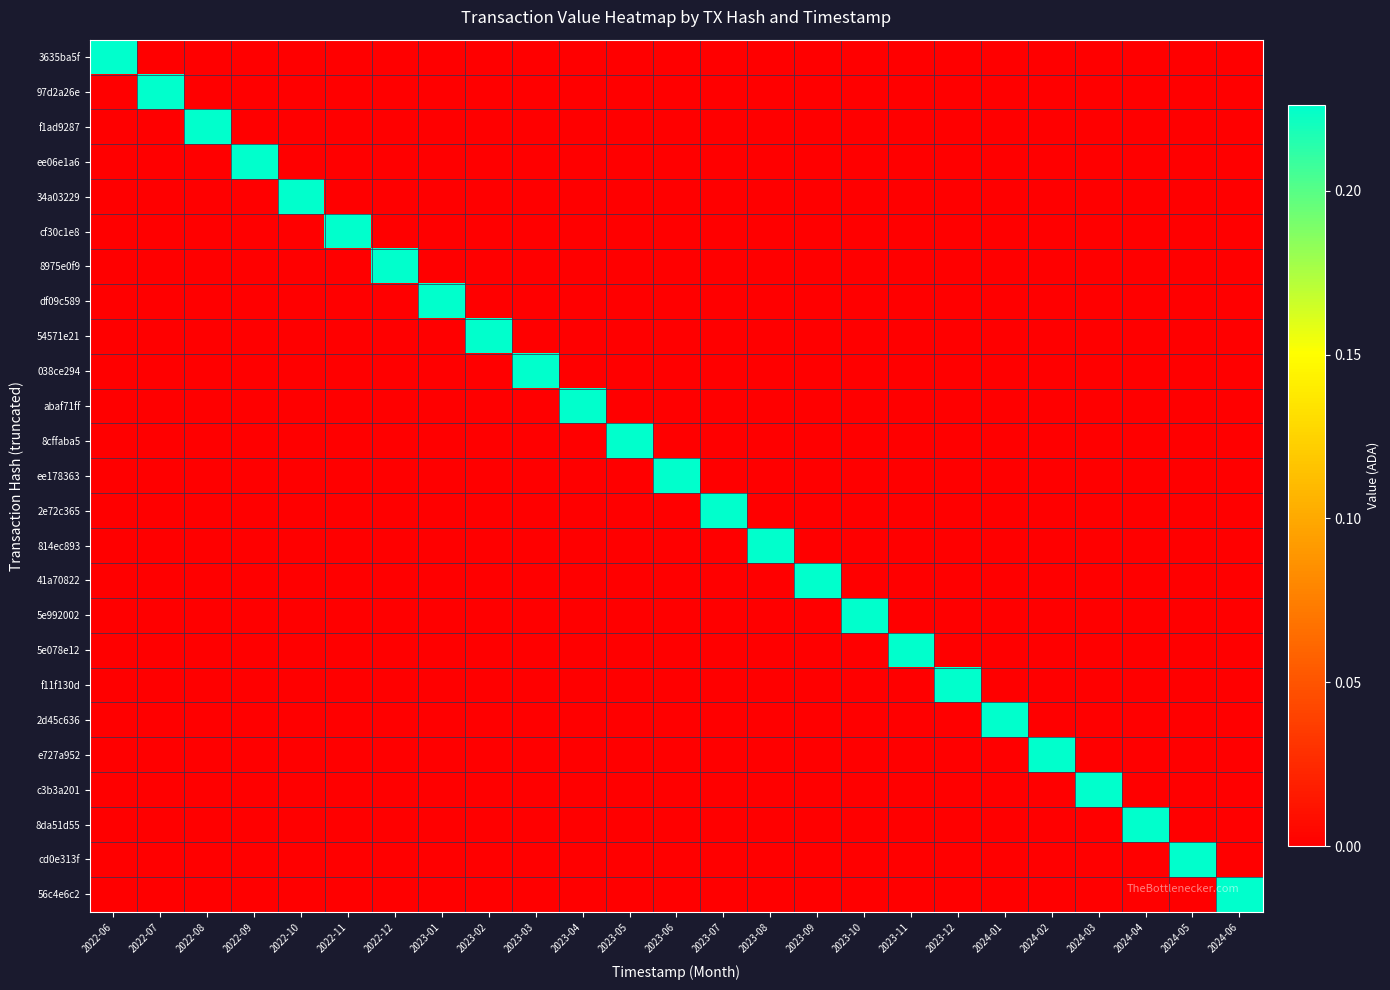

Reading left to right, extract all data points from this chart.

3635ba5f: 2022-06=0.2	2022-07=0.0	2022-08=0.0	2022-09=0.0	2022-10=0.0	2022-11=0.0	2022-12=0.0	2023-01=0.0	2023-02=0.0	2023-03=0.0	2023-04=0.0	2023-05=0.0	2023-06=0.0	2023-07=0.0	2023-08=0.0	2023-09=0.0	2023-10=0.0	2023-11=0.0	2023-12=0.0	2024-01=0.0	2024-02=0.0	2024-03=0.0	2024-04=0.0	2024-05=0.0	2024-06=0.0
97d2a26e: 2022-06=0.0	2022-07=0.2	2022-08=0.0	2022-09=0.0	2022-10=0.0	2022-11=0.0	2022-12=0.0	2023-01=0.0	2023-02=0.0	2023-03=0.0	2023-04=0.0	2023-05=0.0	2023-06=0.0	2023-07=0.0	2023-08=0.0	2023-09=0.0	2023-10=0.0	2023-11=0.0	2023-12=0.0	2024-01=0.0	2024-02=0.0	2024-03=0.0	2024-04=0.0	2024-05=0.0	2024-06=0.0
f1ad9287: 2022-06=0.0	2022-07=0.0	2022-08=0.2	2022-09=0.0	2022-10=0.0	2022-11=0.0	2022-12=0.0	2023-01=0.0	2023-02=0.0	2023-03=0.0	2023-04=0.0	2023-05=0.0	2023-06=0.0	2023-07=0.0	2023-08=0.0	2023-09=0.0	2023-10=0.0	2023-11=0.0	2023-12=0.0	2024-01=0.0	2024-02=0.0	2024-03=0.0	2024-04=0.0	2024-05=0.0	2024-06=0.0
ee06e1a6: 2022-06=0.0	2022-07=0.0	2022-08=0.0	2022-09=0.2	2022-10=0.0	2022-11=0.0	2022-12=0.0	2023-01=0.0	2023-02=0.0	2023-03=0.0	2023-04=0.0	2023-05=0.0	2023-06=0.0	2023-07=0.0	2023-08=0.0	2023-09=0.0	2023-10=0.0	2023-11=0.0	2023-12=0.0	2024-01=0.0	2024-02=0.0	2024-03=0.0	2024-04=0.0	2024-05=0.0	2024-06=0.0
34a03229: 2022-06=0.0	2022-07=0.0	2022-08=0.0	2022-09=0.0	2022-10=0.2	2022-11=0.0	2022-12=0.0	2023-01=0.0	2023-02=0.0	2023-03=0.0	2023-04=0.0	2023-05=0.0	2023-06=0.0	2023-07=0.0	2023-08=0.0	2023-09=0.0	2023-10=0.0	2023-11=0.0	2023-12=0.0	2024-01=0.0	2024-02=0.0	2024-03=0.0	2024-04=0.0	2024-05=0.0	2024-06=0.0
cf30c1e8: 2022-06=0.0	2022-07=0.0	2022-08=0.0	2022-09=0.0	2022-10=0.0	2022-11=0.2	2022-12=0.0	2023-01=0.0	2023-02=0.0	2023-03=0.0	2023-04=0.0	2023-05=0.0	2023-06=0.0	2023-07=0.0	2023-08=0.0	2023-09=0.0	2023-10=0.0	2023-11=0.0	2023-12=0.0	2024-01=0.0	2024-02=0.0	2024-03=0.0	2024-04=0.0	2024-05=0.0	2024-06=0.0
8975e0f9: 2022-06=0.0	2022-07=0.0	2022-08=0.0	2022-09=0.0	2022-10=0.0	2022-11=0.0	2022-12=0.2	2023-01=0.0	2023-02=0.0	2023-03=0.0	2023-04=0.0	2023-05=0.0	2023-06=0.0	2023-07=0.0	2023-08=0.0	2023-09=0.0	2023-10=0.0	2023-11=0.0	2023-12=0.0	2024-01=0.0	2024-02=0.0	2024-03=0.0	2024-04=0.0	2024-05=0.0	2024-06=0.0
df09c589: 2022-06=0.0	2022-07=0.0	2022-08=0.0	2022-09=0.0	2022-10=0.0	2022-11=0.0	2022-12=0.0	2023-01=0.2	2023-02=0.0	2023-03=0.0	2023-04=0.0	2023-05=0.0	2023-06=0.0	2023-07=0.0	2023-08=0.0	2023-09=0.0	2023-10=0.0	2023-11=0.0	2023-12=0.0	2024-01=0.0	2024-02=0.0	2024-03=0.0	2024-04=0.0	2024-05=0.0	2024-06=0.0
54571e21: 2022-06=0.0	2022-07=0.0	2022-08=0.0	2022-09=0.0	2022-10=0.0	2022-11=0.0	2022-12=0.0	2023-01=0.0	2023-02=0.2	2023-03=0.0	2023-04=0.0	2023-05=0.0	2023-06=0.0	2023-07=0.0	2023-08=0.0	2023-09=0.0	2023-10=0.0	2023-11=0.0	2023-12=0.0	2024-01=0.0	2024-02=0.0	2024-03=0.0	2024-04=0.0	2024-05=0.0	2024-06=0.0
038ce294: 2022-06=0.0	2022-07=0.0	2022-08=0.0	2022-09=0.0	2022-10=0.0	2022-11=0.0	2022-12=0.0	2023-01=0.0	2023-02=0.0	2023-03=0.2	2023-04=0.0	2023-05=0.0	2023-06=0.0	2023-07=0.0	2023-08=0.0	2023-09=0.0	2023-10=0.0	2023-11=0.0	2023-12=0.0	2024-01=0.0	2024-02=0.0	2024-03=0.0	2024-04=0.0	2024-05=0.0	2024-06=0.0
abaf71ff: 2022-06=0.0	2022-07=0.0	2022-08=0.0	2022-09=0.0	2022-10=0.0	2022-11=0.0	2022-12=0.0	2023-01=0.0	2023-02=0.0	2023-03=0.0	2023-04=0.2	2023-05=0.0	2023-06=0.0	2023-07=0.0	2023-08=0.0	2023-09=0.0	2023-10=0.0	2023-11=0.0	2023-12=0.0	2024-01=0.0	2024-02=0.0	2024-03=0.0	2024-04=0.0	2024-05=0.0	2024-06=0.0
8cffaba5: 2022-06=0.0	2022-07=0.0	2022-08=0.0	2022-09=0.0	2022-10=0.0	2022-11=0.0	2022-12=0.0	2023-01=0.0	2023-02=0.0	2023-03=0.0	2023-04=0.0	2023-05=0.2	2023-06=0.0	2023-07=0.0	2023-08=0.0	2023-09=0.0	2023-10=0.0	2023-11=0.0	2023-12=0.0	2024-01=0.0	2024-02=0.0	2024-03=0.0	2024-04=0.0	2024-05=0.0	2024-06=0.0
ee178363: 2022-06=0.0	2022-07=0.0	2022-08=0.0	2022-09=0.0	2022-10=0.0	2022-11=0.0	2022-12=0.0	2023-01=0.0	2023-02=0.0	2023-03=0.0	2023-04=0.0	2023-05=0.0	2023-06=0.2	2023-07=0.0	2023-08=0.0	2023-09=0.0	2023-10=0.0	2023-11=0.0	2023-12=0.0	2024-01=0.0	2024-02=0.0	2024-03=0.0	2024-04=0.0	2024-05=0.0	2024-06=0.0
2e72c365: 2022-06=0.0	2022-07=0.0	2022-08=0.0	2022-09=0.0	2022-10=0.0	2022-11=0.0	2022-12=0.0	2023-01=0.0	2023-02=0.0	2023-03=0.0	2023-04=0.0	2023-05=0.0	2023-06=0.0	2023-07=0.2	2023-08=0.0	2023-09=0.0	2023-10=0.0	2023-11=0.0	2023-12=0.0	2024-01=0.0	2024-02=0.0	2024-03=0.0	2024-04=0.0	2024-05=0.0	2024-06=0.0
814ec893: 2022-06=0.0	2022-07=0.0	2022-08=0.0	2022-09=0.0	2022-10=0.0	2022-11=0.0	2022-12=0.0	2023-01=0.0	2023-02=0.0	2023-03=0.0	2023-04=0.0	2023-05=0.0	2023-06=0.0	2023-07=0.0	2023-08=0.2	2023-09=0.0	2023-10=0.0	2023-11=0.0	2023-12=0.0	2024-01=0.0	2024-02=0.0	2024-03=0.0	2024-04=0.0	2024-05=0.0	2024-06=0.0
41a70822: 2022-06=0.0	2022-07=0.0	2022-08=0.0	2022-09=0.0	2022-10=0.0	2022-11=0.0	2022-12=0.0	2023-01=0.0	2023-02=0.0	2023-03=0.0	2023-04=0.0	2023-05=0.0	2023-06=0.0	2023-07=0.0	2023-08=0.0	2023-09=0.2	2023-10=0.0	2023-11=0.0	2023-12=0.0	2024-01=0.0	2024-02=0.0	2024-03=0.0	2024-04=0.0	2024-05=0.0	2024-06=0.0
5e992002: 2022-06=0.0	2022-07=0.0	2022-08=0.0	2022-09=0.0	2022-10=0.0	2022-11=0.0	2022-12=0.0	2023-01=0.0	2023-02=0.0	2023-03=0.0	2023-04=0.0	2023-05=0.0	2023-06=0.0	2023-07=0.0	2023-08=0.0	2023-09=0.0	2023-10=0.2	2023-11=0.0	2023-12=0.0	2024-01=0.0	2024-02=0.0	2024-03=0.0	2024-04=0.0	2024-05=0.0	2024-06=0.0
5e078e12: 2022-06=0.0	2022-07=0.0	2022-08=0.0	2022-09=0.0	2022-10=0.0	2022-11=0.0	2022-12=0.0	2023-01=0.0	2023-02=0.0	2023-03=0.0	2023-04=0.0	2023-05=0.0	2023-06=0.0	2023-07=0.0	2023-08=0.0	2023-09=0.0	2023-10=0.0	2023-11=0.2	2023-12=0.0	2024-01=0.0	2024-02=0.0	2024-03=0.0	2024-04=0.0	2024-05=0.0	2024-06=0.0
f11f130d: 2022-06=0.0	2022-07=0.0	2022-08=0.0	2022-09=0.0	2022-10=0.0	2022-11=0.0	2022-12=0.0	2023-01=0.0	2023-02=0.0	2023-03=0.0	2023-04=0.0	2023-05=0.0	2023-06=0.0	2023-07=0.0	2023-08=0.0	2023-09=0.0	2023-10=0.0	2023-11=0.0	2023-12=0.2	2024-01=0.0	2024-02=0.0	2024-03=0.0	2024-04=0.0	2024-05=0.0	2024-06=0.0
2d45c636: 2022-06=0.0	2022-07=0.0	2022-08=0.0	2022-09=0.0	2022-10=0.0	2022-11=0.0	2022-12=0.0	2023-01=0.0	2023-02=0.0	2023-03=0.0	2023-04=0.0	2023-05=0.0	2023-06=0.0	2023-07=0.0	2023-08=0.0	2023-09=0.0	2023-10=0.0	2023-11=0.0	2023-12=0.0	2024-01=0.2	2024-02=0.0	2024-03=0.0	2024-04=0.0	2024-05=0.0	2024-06=0.0
e727a952: 2022-06=0.0	2022-07=0.0	2022-08=0.0	2022-09=0.0	2022-10=0.0	2022-11=0.0	2022-12=0.0	2023-01=0.0	2023-02=0.0	2023-03=0.0	2023-04=0.0	2023-05=0.0	2023-06=0.0	2023-07=0.0	2023-08=0.0	2023-09=0.0	2023-10=0.0	2023-11=0.0	2023-12=0.0	2024-01=0.0	2024-02=0.2	2024-03=0.0	2024-04=0.0	2024-05=0.0	2024-06=0.0
c3b3a201: 2022-06=0.0	2022-07=0.0	2022-08=0.0	2022-09=0.0	2022-10=0.0	2022-11=0.0	2022-12=0.0	2023-01=0.0	2023-02=0.0	2023-03=0.0	2023-04=0.0	2023-05=0.0	2023-06=0.0	2023-07=0.0	2023-08=0.0	2023-09=0.0	2023-10=0.0	2023-11=0.0	2023-12=0.0	2024-01=0.0	2024-02=0.0	2024-03=0.2	2024-04=0.0	2024-05=0.0	2024-06=0.0
8da51d55: 2022-06=0.0	2022-07=0.0	2022-08=0.0	2022-09=0.0	2022-10=0.0	2022-11=0.0	2022-12=0.0	2023-01=0.0	2023-02=0.0	2023-03=0.0	2023-04=0.0	2023-05=0.0	2023-06=0.0	2023-07=0.0	2023-08=0.0	2023-09=0.0	2023-10=0.0	2023-11=0.0	2023-12=0.0	2024-01=0.0	2024-02=0.0	2024-03=0.0	2024-04=0.2	2024-05=0.0	2024-06=0.0
cd0e313f: 2022-06=0.0	2022-07=0.0	2022-08=0.0	2022-09=0.0	2022-10=0.0	2022-11=0.0	2022-12=0.0	2023-01=0.0	2023-02=0.0	2023-03=0.0	2023-04=0.0	2023-05=0.0	2023-06=0.0	2023-07=0.0	2023-08=0.0	2023-09=0.0	2023-10=0.0	2023-11=0.0	2023-12=0.0	2024-01=0.0	2024-02=0.0	2024-03=0.0	2024-04=0.0	2024-05=0.2	2024-06=0.0
56c4e6c2: 2022-06=0.0	2022-07=0.0	2022-08=0.0	2022-09=0.0	2022-10=0.0	2022-11=0.0	2022-12=0.0	2023-01=0.0	2023-02=0.0	2023-03=0.0	2023-04=0.0	2023-05=0.0	2023-06=0.0	2023-07=0.0	2023-08=0.0	2023-09=0.0	2023-10=0.0	2023-11=0.0	2023-12=0.0	2024-01=0.0	2024-02=0.0	2024-03=0.0	2024-04=0.0	2024-05=0.0	2024-06=0.2